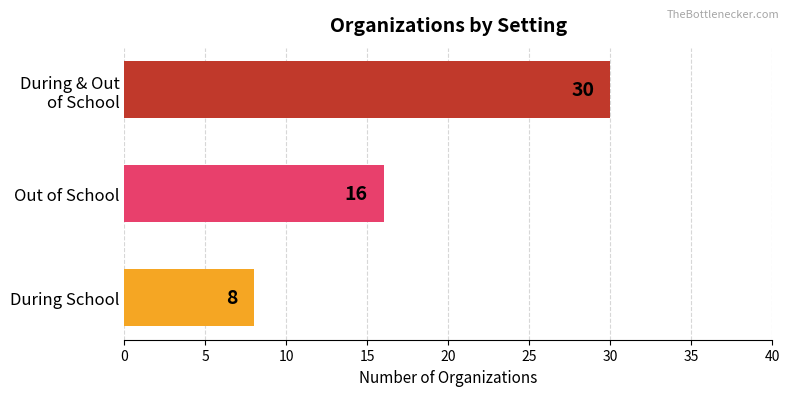

Which has a higher value, During School or Out of School?

Out of School